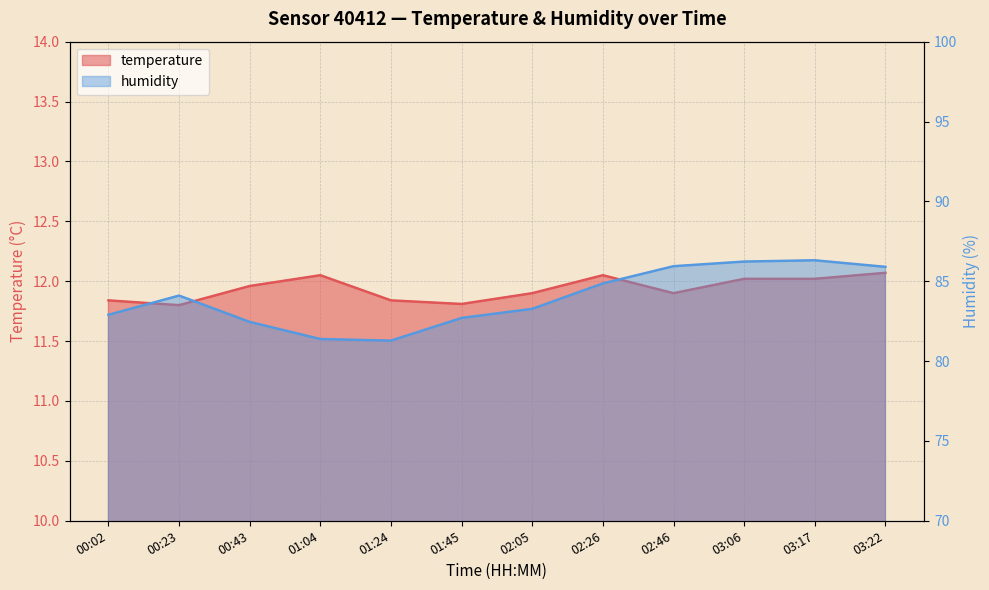

True or false: humidity and temperature cross at least once.

False